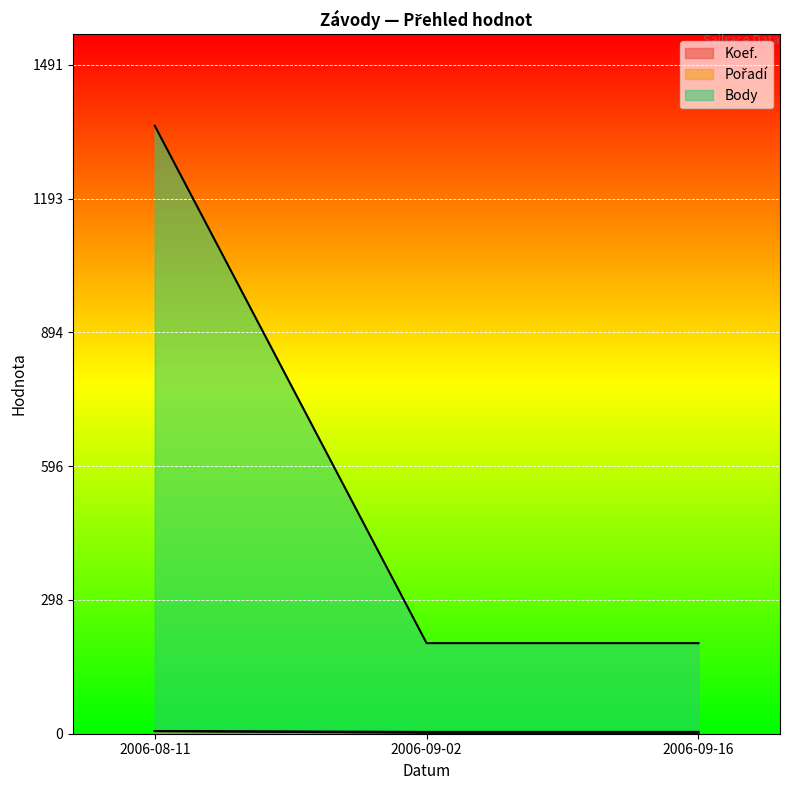

Count the Body values in the range 202 to 1356.

3